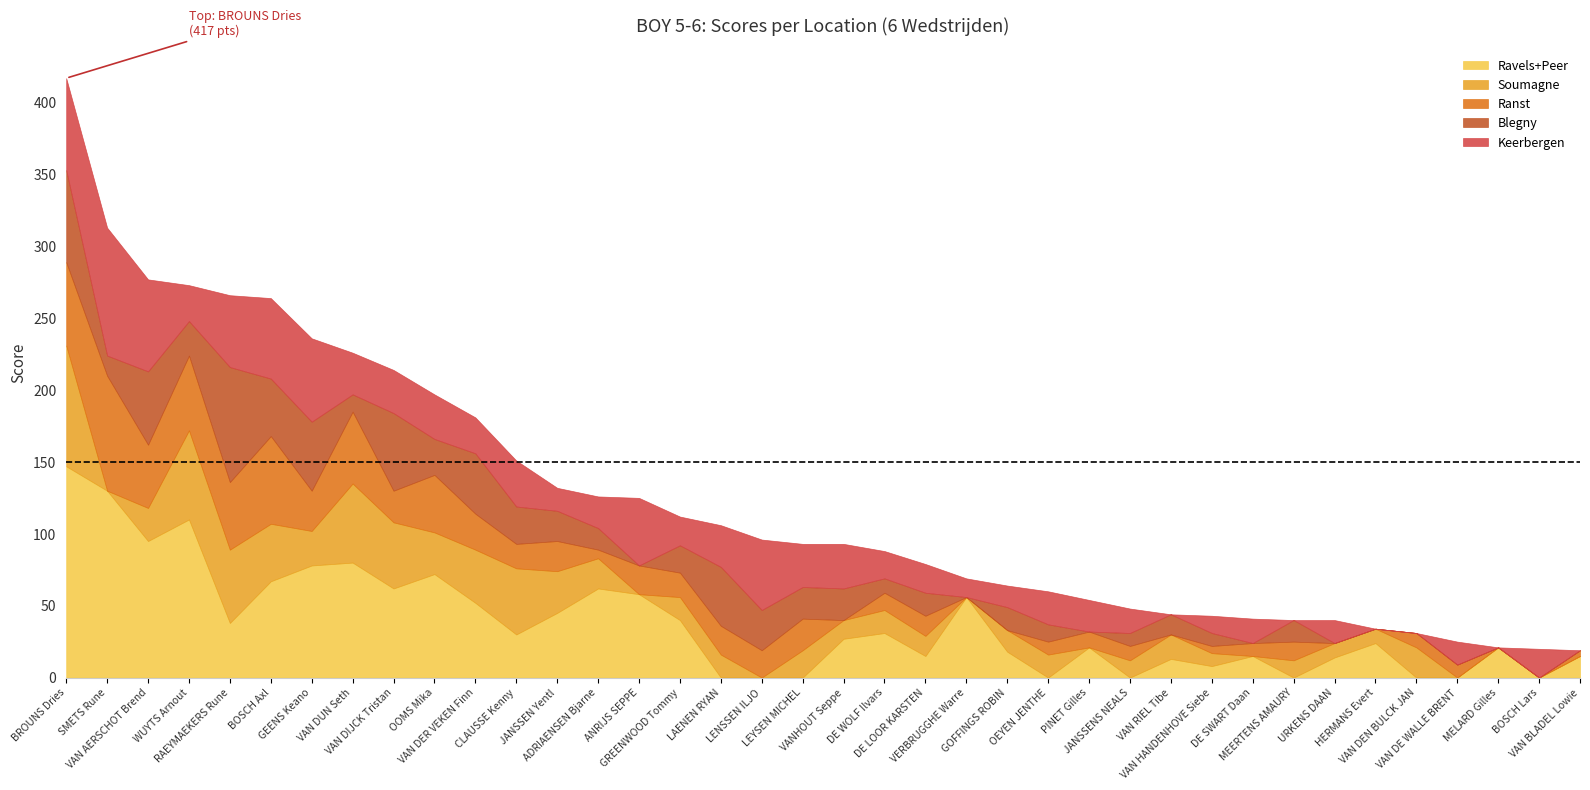

What is the approximate value of Blegny at DE WOLF Ilvars?

10